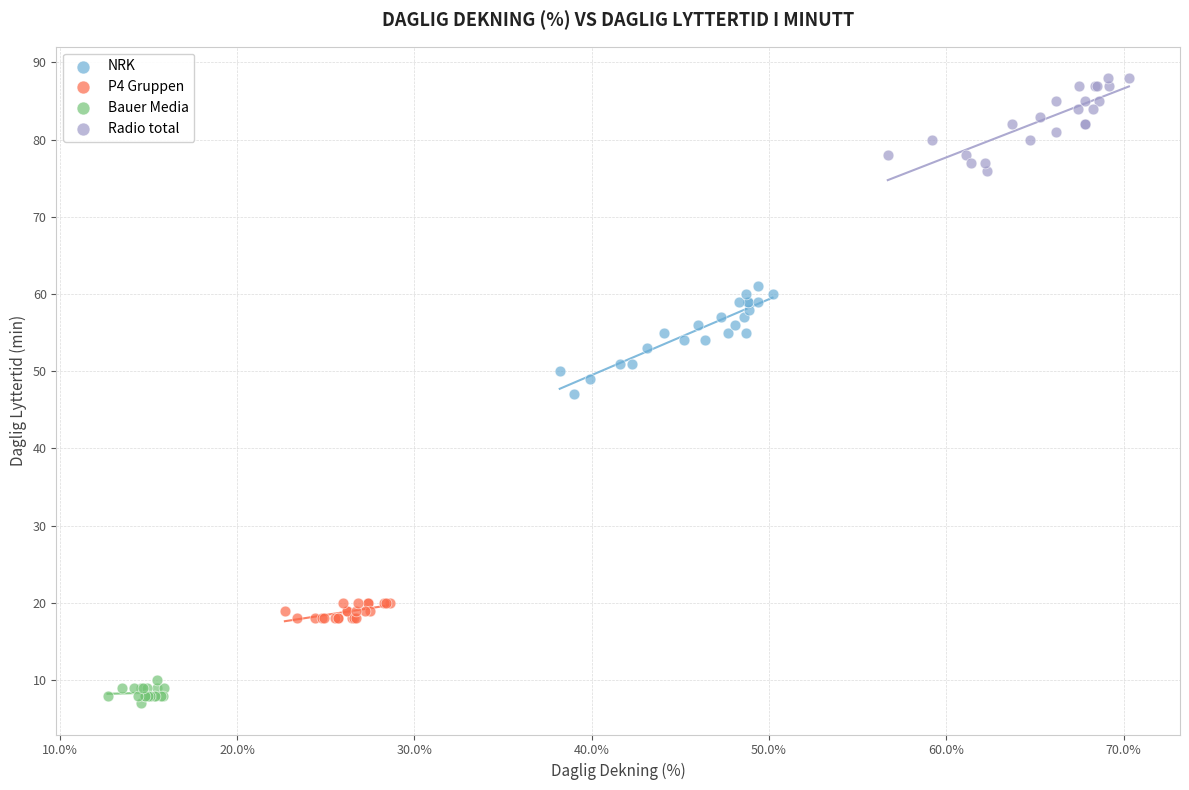

Which series contains the highest Y value?

Radio total